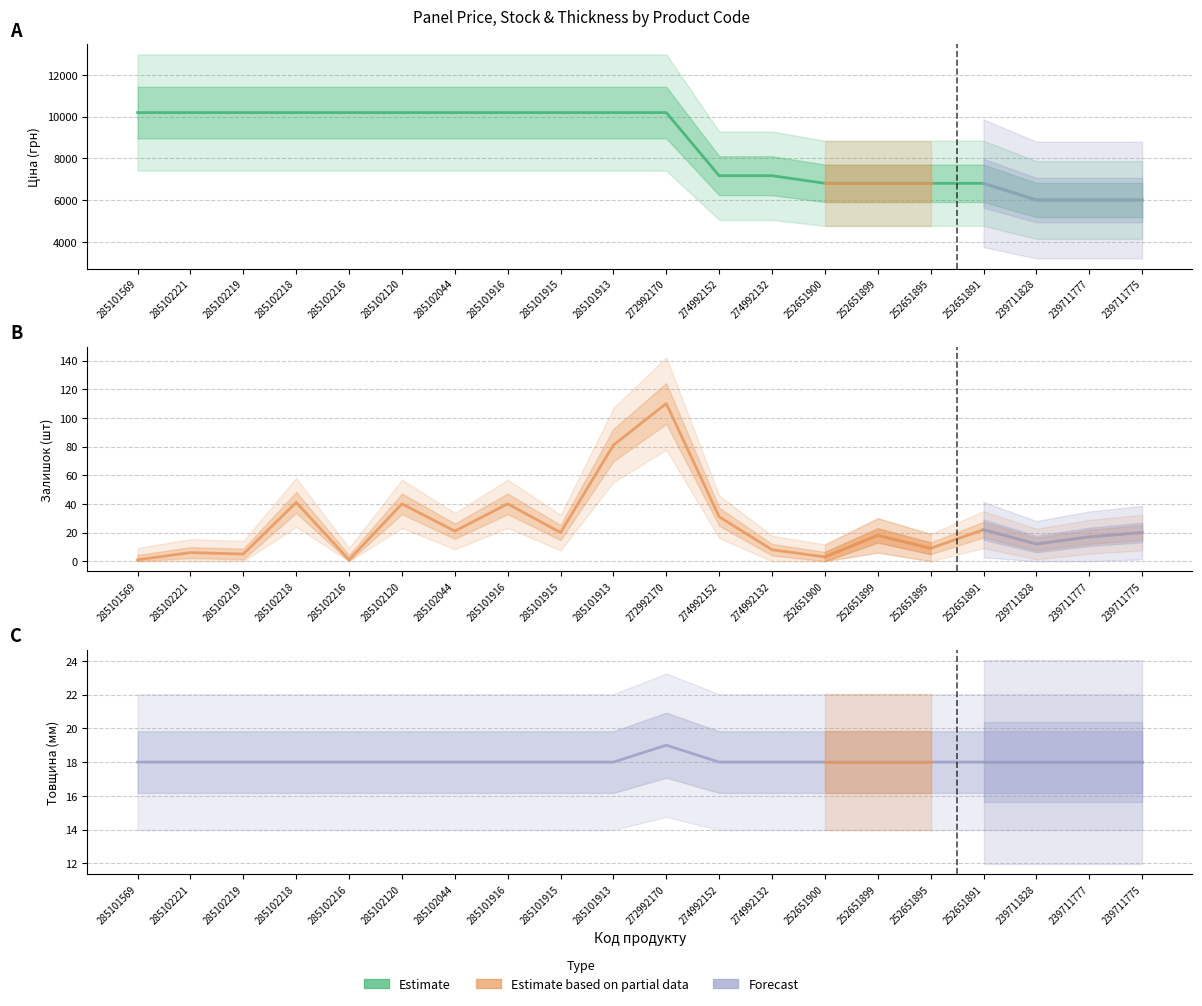

What is the sum of the Товщина values at 274992132 and 239711828?

36.0